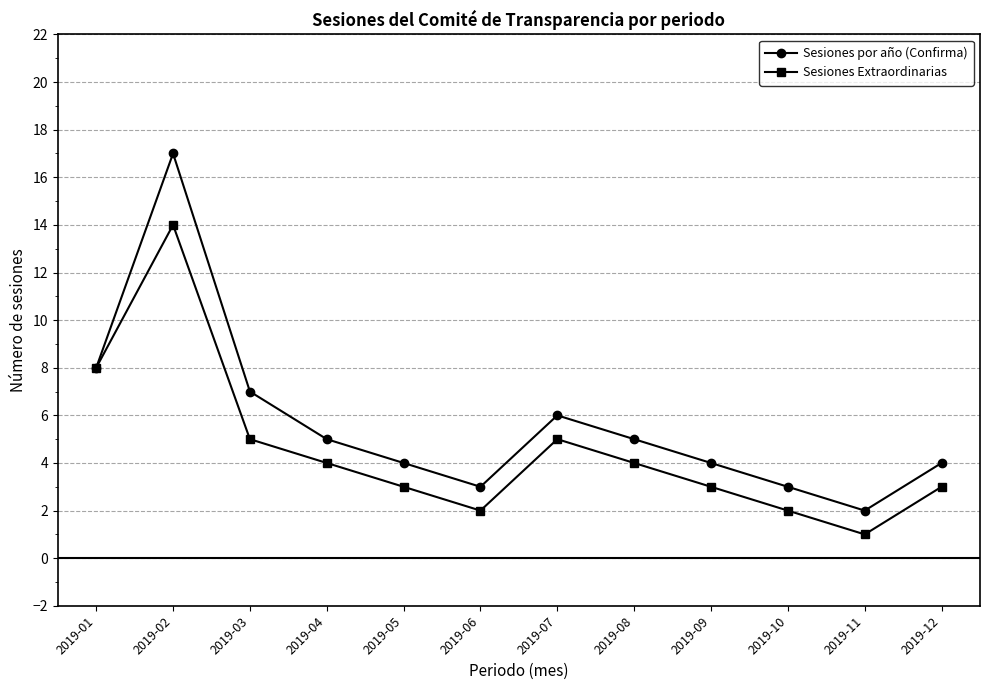

Where is Sesiones por año (Confirma) nearest to the value 9?

2019-01